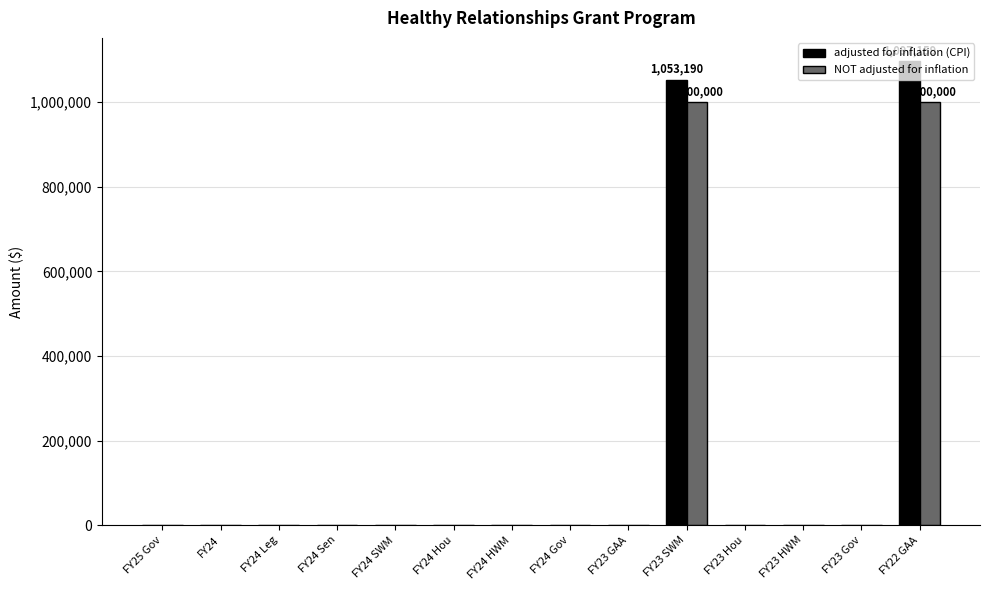

What is the sum of all NOT adjusted for inflation values?

2000000